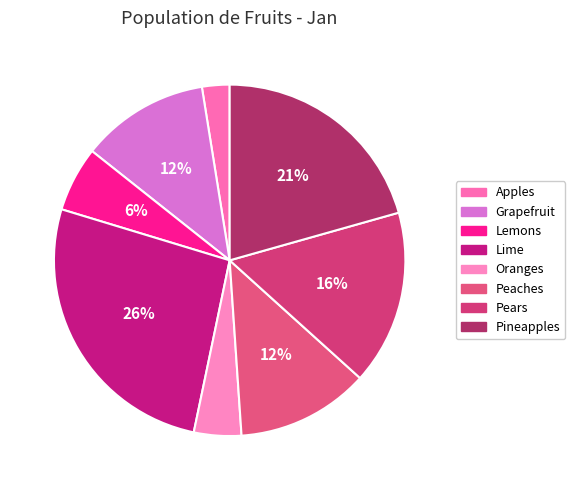

To the nearest percent, what portion does Peaches represent?

12%